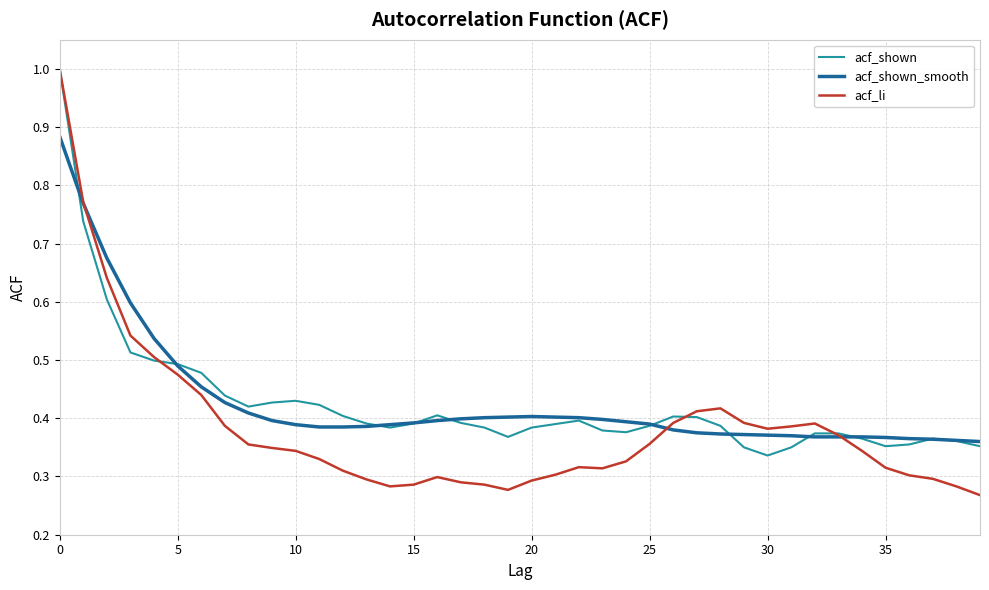

What is the greatest value displayed?

1.0